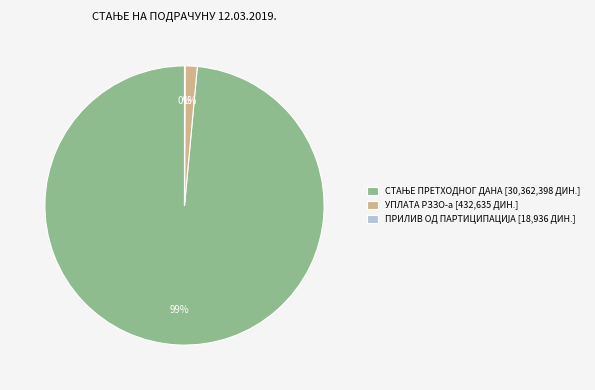

Is there any slice that represents more than half of the pie?

Yes